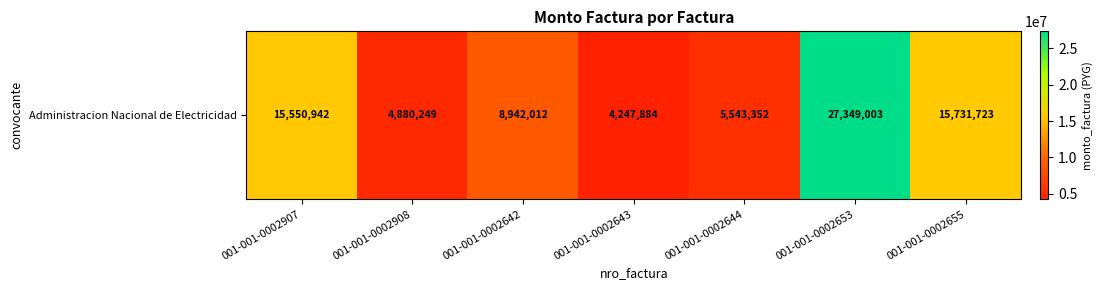

Is it true that the value at 001-001-0002644 is 8060846?

False